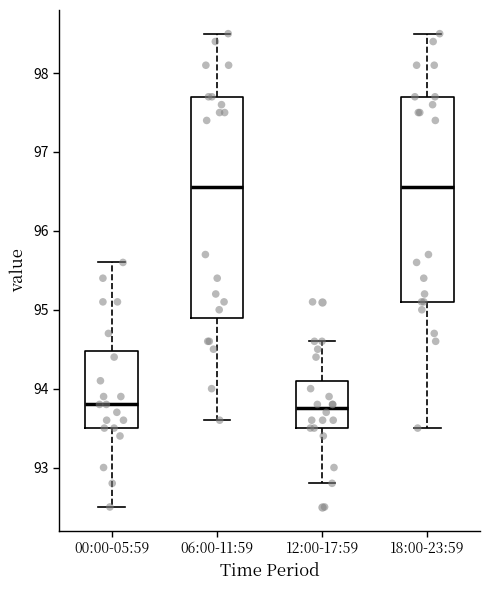

Reading left to right, transcribe this box plot: for each box, give where its median line is, the range the box spans, and where its two whiskers end, as read against the y-axis. The values are not printed on the chart, so give them approximately, as read against the axis.

00:00-05:59: median 93.8, box 93.5 to 94.5, whiskers 92.5 to 95.6
06:00-11:59: median 96.6, box 94.9 to 97.7, whiskers 93.6 to 98.5
12:00-17:59: median 93.8, box 93.5 to 94.1, whiskers 92.8 to 94.6
18:00-23:59: median 96.6, box 95.1 to 97.7, whiskers 93.5 to 98.5